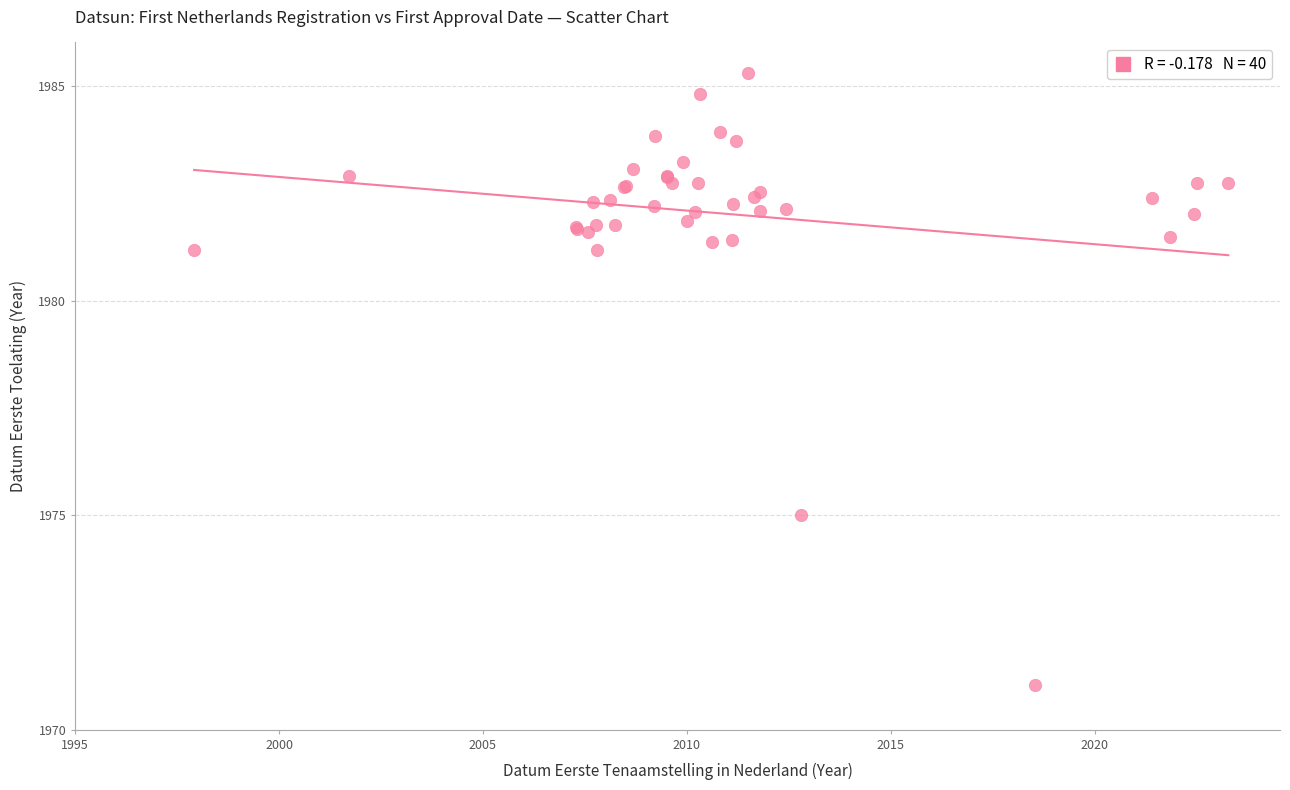

What Y value in the scatter plot is closest to 1978?

1975.0